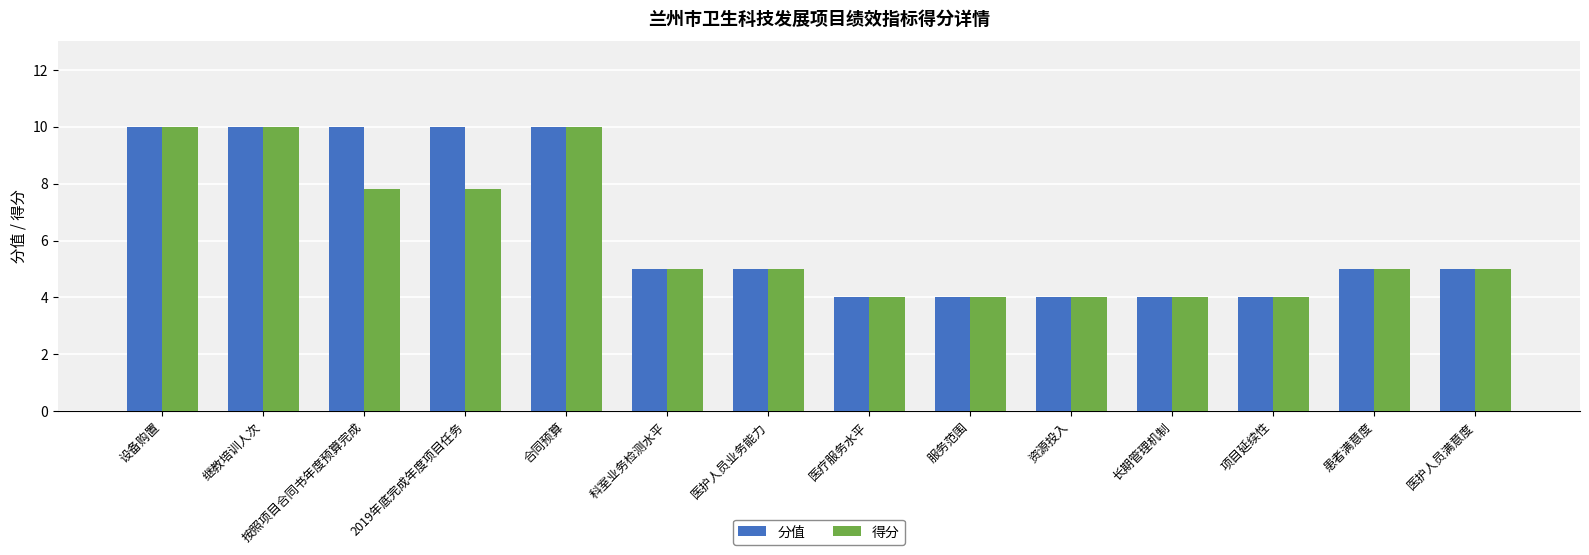

What is the total value across all series at 患者满意度?

10.0